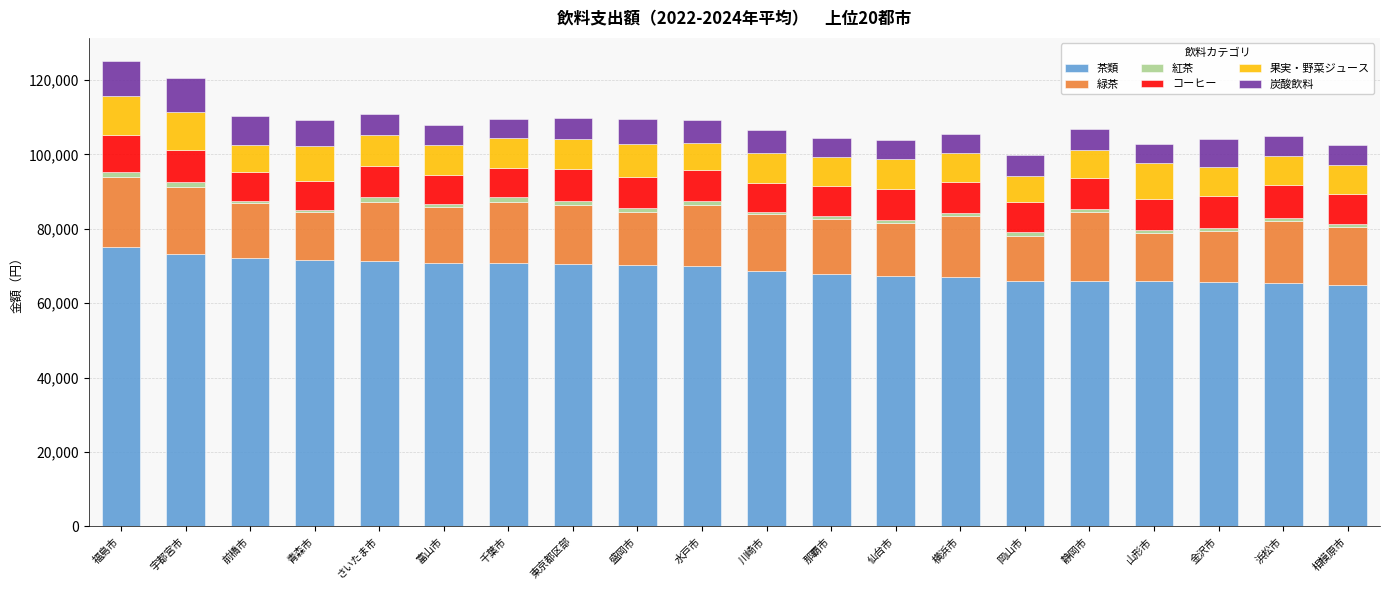

Are the bars grouped side by side (vs. stacked)?

No